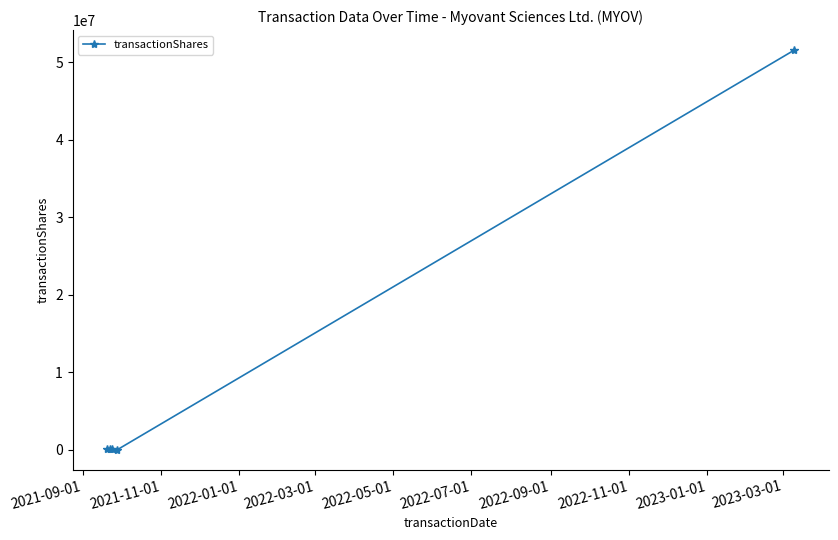

What is the average value?

10384789